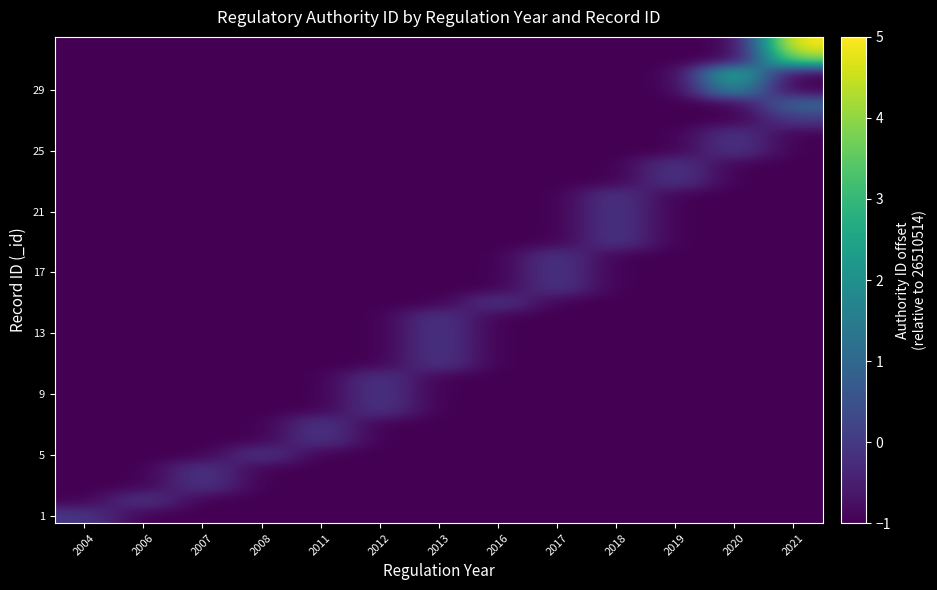

What is the total value across all series at 2017?

-29